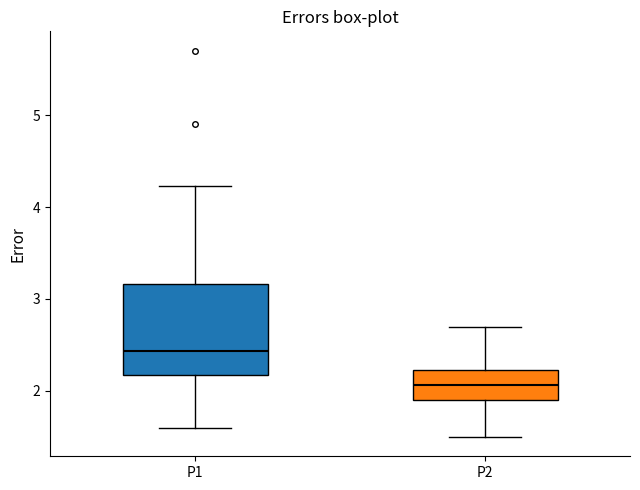

Comparing the boxes themselves (not the whiskers), which one is the tallest?

P1